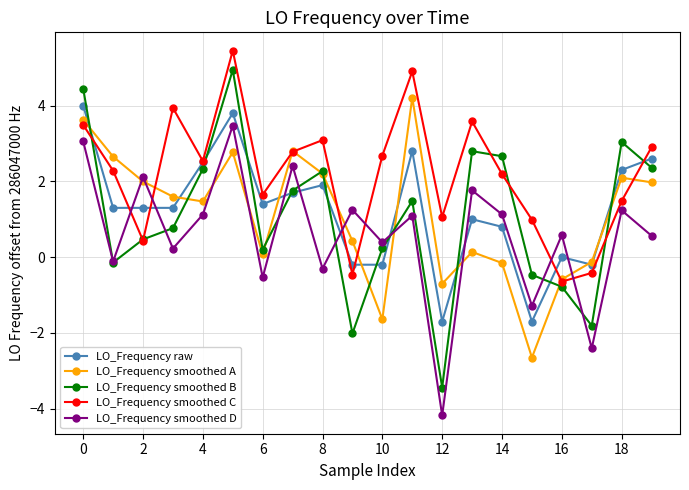

Is this an area chart (filled region under the line)?

No